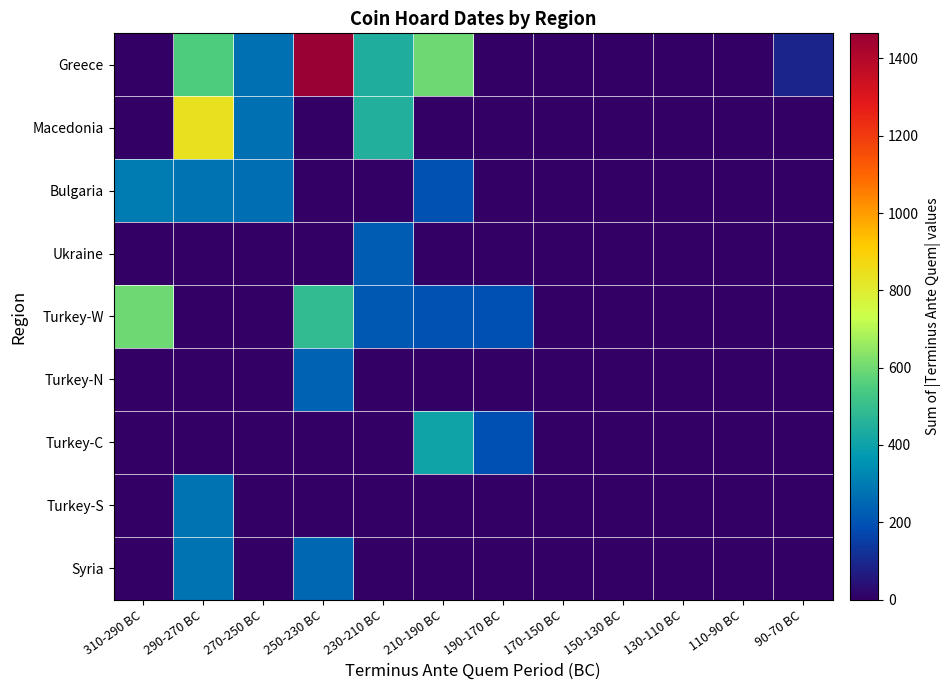

Reading right to left, extract all data points from this chart.

Greece: 90-70 BC=86	110-90 BC=0	130-110 BC=0	150-130 BC=0	170-150 BC=0	190-170 BC=0	210-190 BC=600	230-210 BC=445	250-230 BC=1465	270-250 BC=270	290-270 BC=555	310-290 BC=0
Macedonia: 90-70 BC=0	110-90 BC=0	130-110 BC=0	150-130 BC=0	170-150 BC=0	190-170 BC=0	210-190 BC=0	230-210 BC=450	250-230 BC=0	270-250 BC=270	290-270 BC=840	310-290 BC=0
Bulgaria: 90-70 BC=0	110-90 BC=0	130-110 BC=0	150-130 BC=0	170-150 BC=0	190-170 BC=0	210-190 BC=200	230-210 BC=0	250-230 BC=0	270-250 BC=265	290-270 BC=275	310-290 BC=300
Ukraine: 90-70 BC=0	110-90 BC=0	130-110 BC=0	150-130 BC=0	170-150 BC=0	190-170 BC=0	210-190 BC=0	230-210 BC=220	250-230 BC=0	270-250 BC=0	290-270 BC=0	310-290 BC=0
Turkey-W: 90-70 BC=0	110-90 BC=0	130-110 BC=0	150-130 BC=0	170-150 BC=0	190-170 BC=190	210-190 BC=200	230-210 BC=214	250-230 BC=490	270-250 BC=0	290-270 BC=0	310-290 BC=600
Turkey-N: 90-70 BC=0	110-90 BC=0	130-110 BC=0	150-130 BC=0	170-150 BC=0	190-170 BC=0	210-190 BC=0	230-210 BC=0	250-230 BC=235	270-250 BC=0	290-270 BC=0	310-290 BC=0
Turkey-C: 90-70 BC=0	110-90 BC=0	130-110 BC=0	150-130 BC=0	170-150 BC=0	190-170 BC=190	210-190 BC=405	230-210 BC=0	250-230 BC=0	270-250 BC=0	290-270 BC=0	310-290 BC=0
Turkey-S: 90-70 BC=0	110-90 BC=0	130-110 BC=0	150-130 BC=0	170-150 BC=0	190-170 BC=0	210-190 BC=0	230-210 BC=0	250-230 BC=0	270-250 BC=0	290-270 BC=280	310-290 BC=0
Syria: 90-70 BC=0	110-90 BC=0	130-110 BC=0	150-130 BC=0	170-150 BC=0	190-170 BC=0	210-190 BC=0	230-210 BC=0	250-230 BC=250	270-250 BC=0	290-270 BC=280	310-290 BC=0